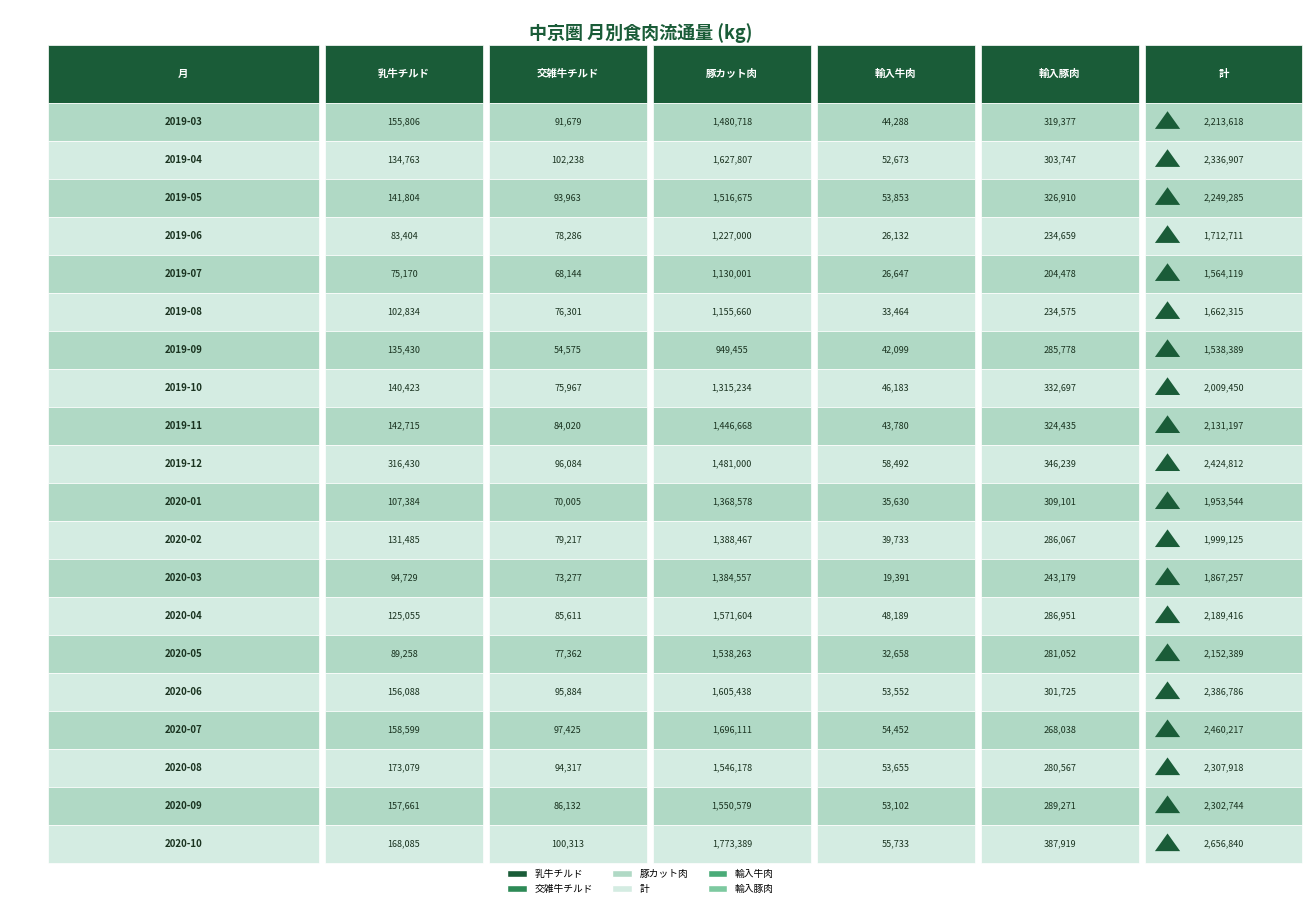

What is the highest value of the 輸入豚肉 series?

387919